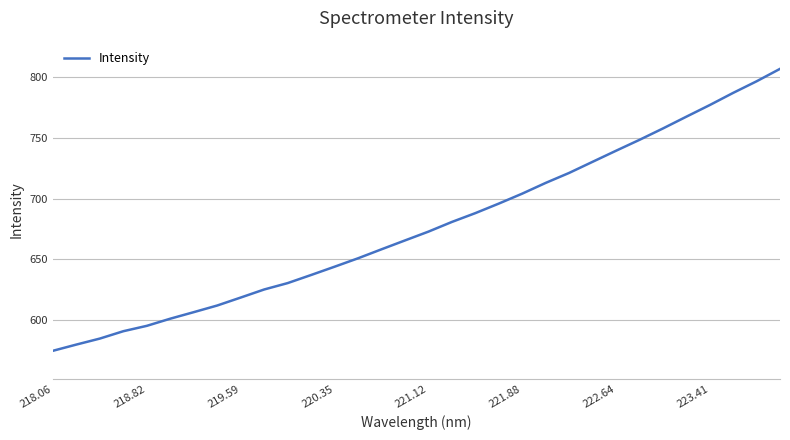

What is the maximum value shown in the chart?

806.8